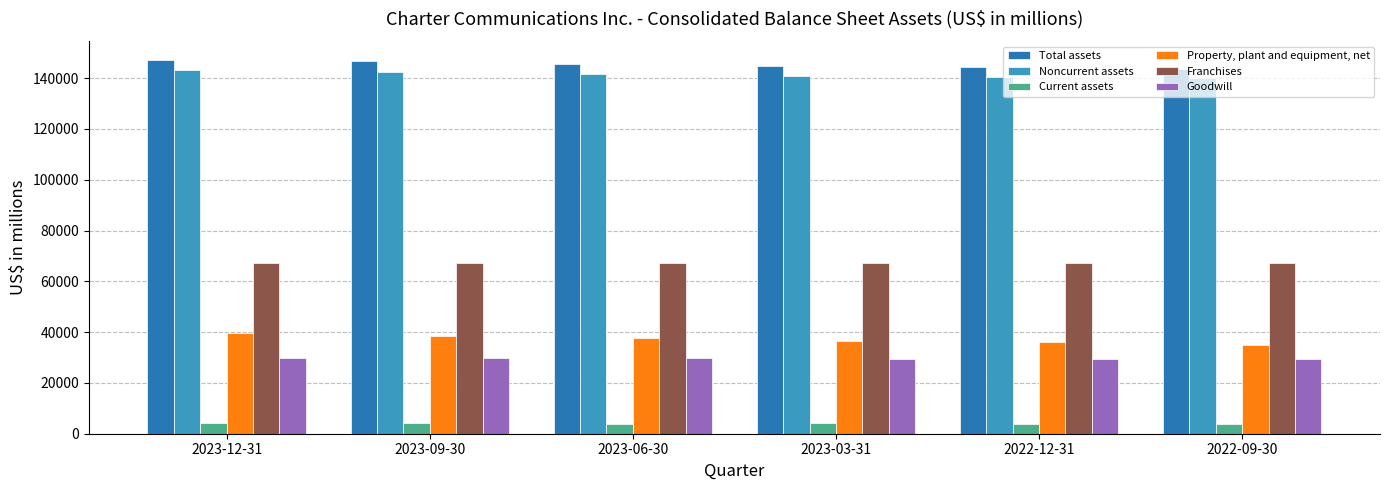

Which series has the largest total across all categories?

Total assets